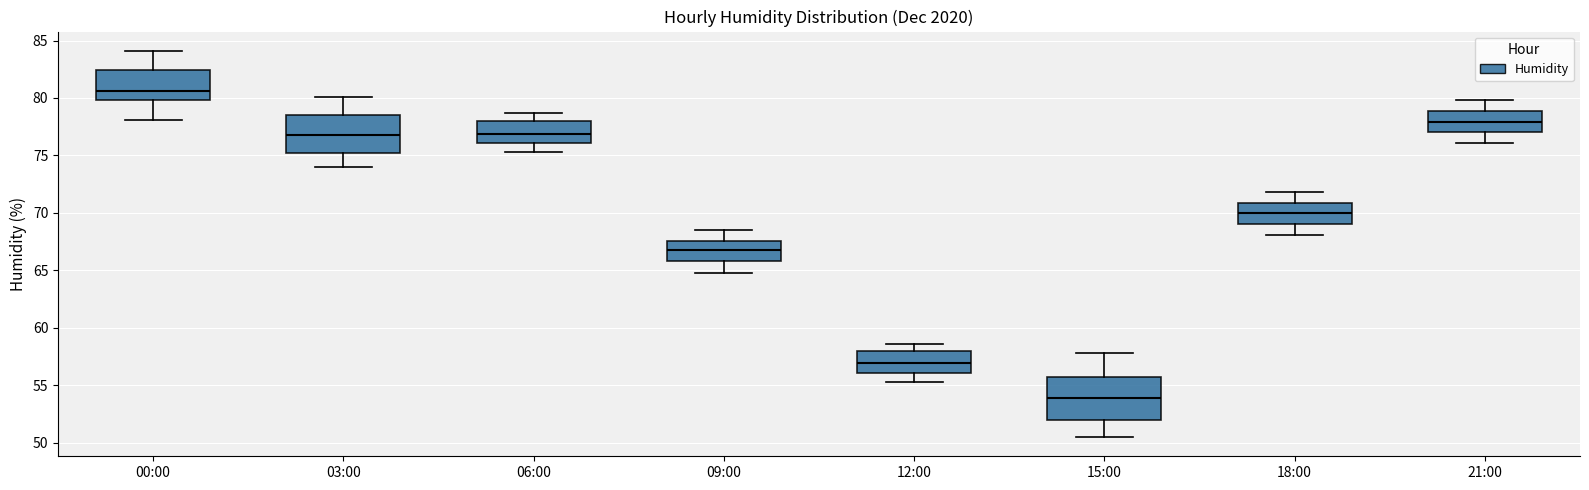

Reading left to right, transcribe this box plot: for each box, give where its median line is, the range the box spans, and where its two whiskers end, as read against the y-axis. The values are not printed on the chart, so give them approximately, as read against the axis.

00:00: median 80.5, box 80.0 to 82.5, whiskers 78.0 to 84.0
03:00: median 77.0, box 75.0 to 78.5, whiskers 74.0 to 80.0
06:00: median 77.0, box 76.0 to 78.0, whiskers 75.5 to 78.5
09:00: median 67.0, box 66.0 to 67.5, whiskers 65.0 to 68.5
12:00: median 57.0, box 56.0 to 58.0, whiskers 55.5 to 58.5
15:00: median 54.0, box 52.0 to 55.5, whiskers 50.5 to 58.0
18:00: median 70.0, box 69.0 to 71.0, whiskers 68.0 to 72.0
21:00: median 78.0, box 77.0 to 79.0, whiskers 76.0 to 80.0